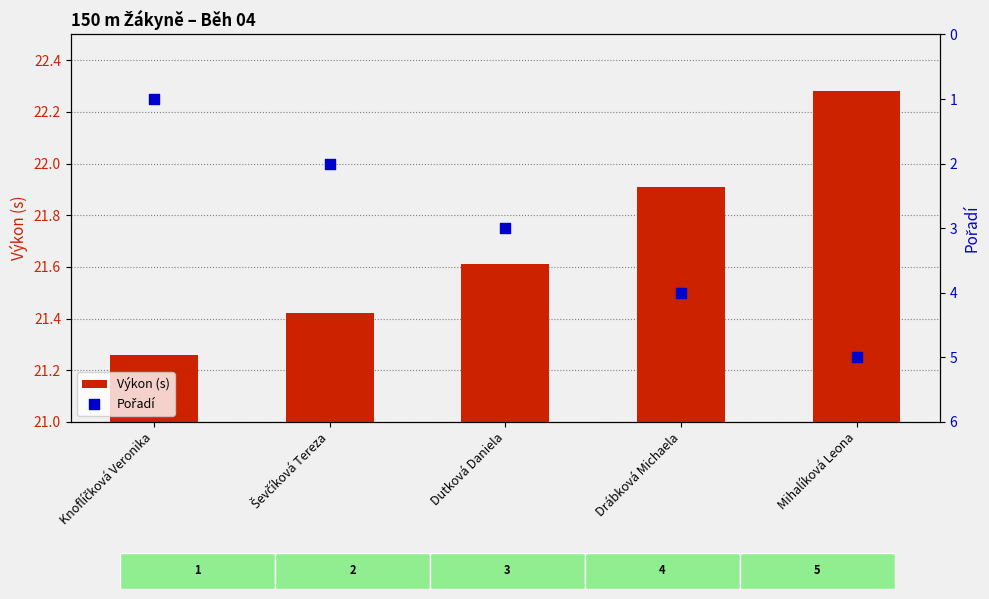

Which series contains the highest Y value?

Výkon (s)